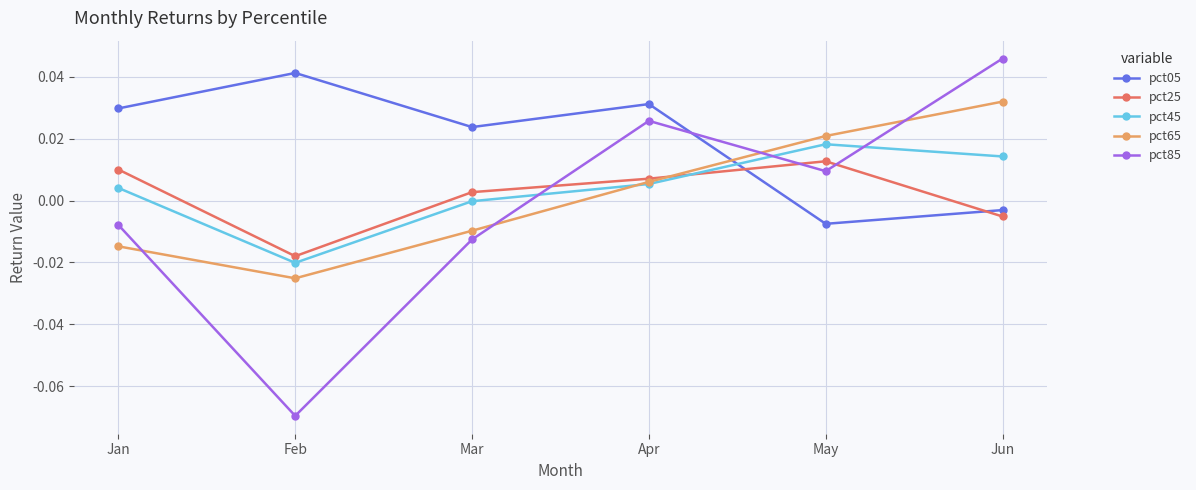

Which series has the widest spread of values?

pct85